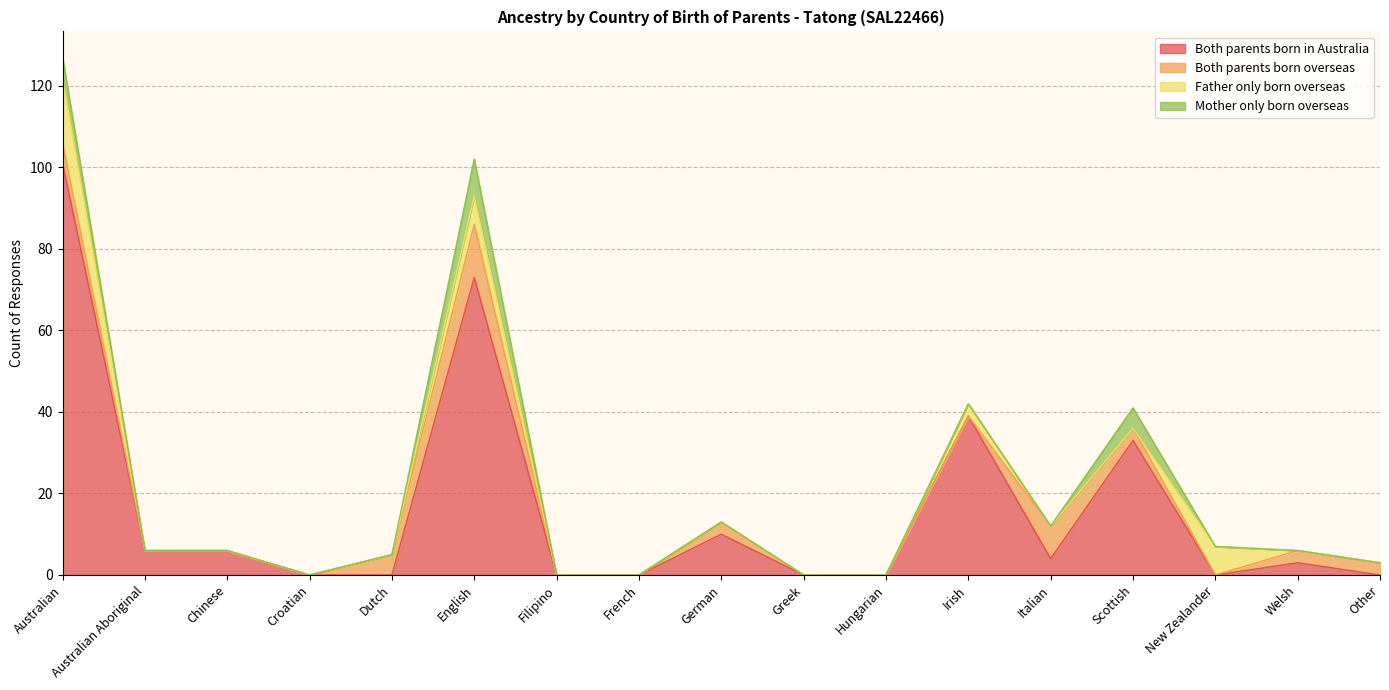

How many data points does each series have?

17